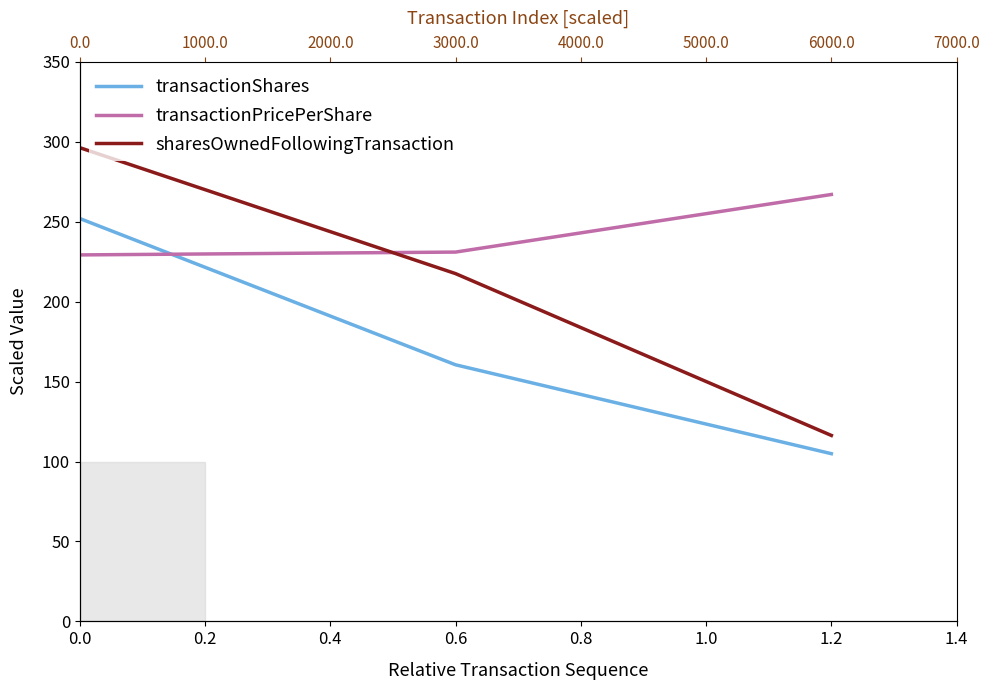

What is the difference between the maximum and second lowest values in the sharesOwnedFollowingTransaction series?

78.8